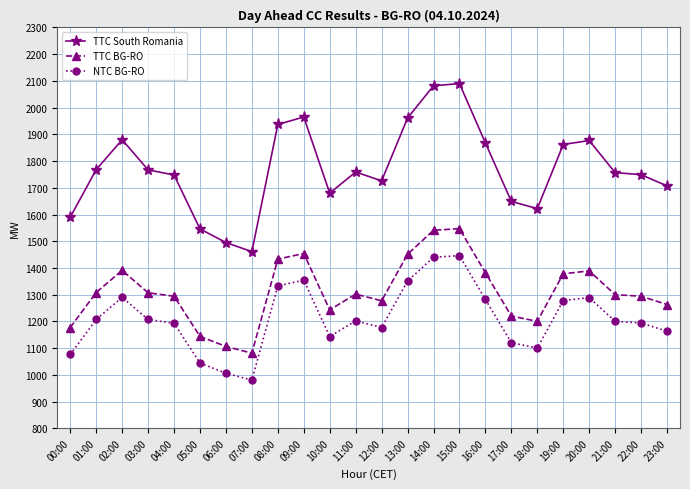

True or false: TTC South Romania has more than 2 interior local peaks.

True